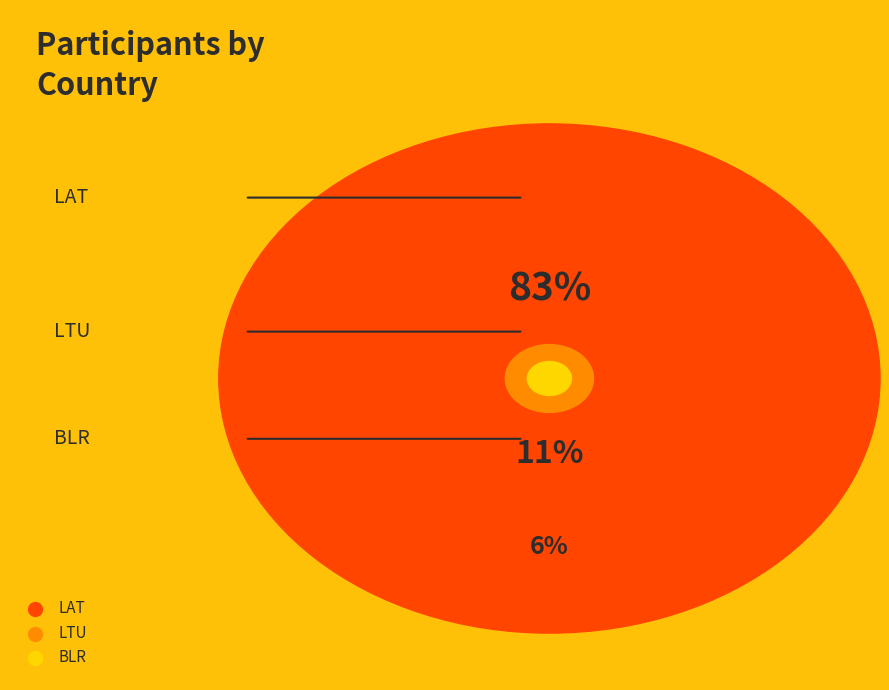

Combined, what portion of the pie is LAT and BLR?

88.9%